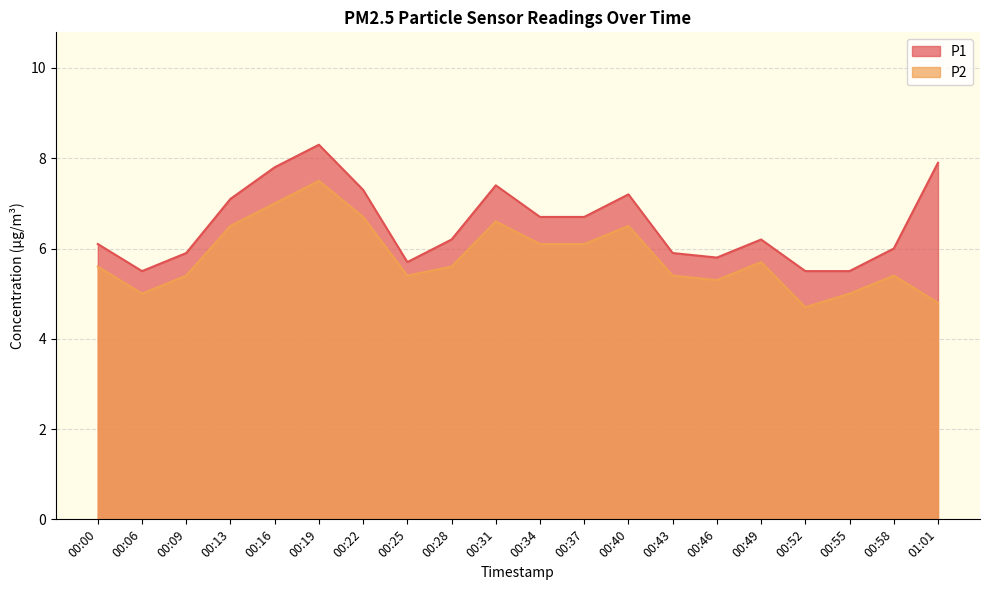

Reading right to left, what are all the values shown in this chart?

P1: 01:01=7.9	00:58=6.0	00:55=5.5	00:52=5.5	00:49=6.2	00:46=5.8	00:43=5.9	00:40=7.2	00:37=6.7	00:34=6.7	00:31=7.4	00:28=6.2	00:25=5.7	00:22=7.3	00:19=8.3	00:16=7.8	00:13=7.1	00:09=5.9	00:06=5.5	00:00=6.1
P2: 01:01=4.8	00:58=5.4	00:55=5.0	00:52=4.7	00:49=5.7	00:46=5.3	00:43=5.4	00:40=6.5	00:37=6.1	00:34=6.1	00:31=6.6	00:28=5.6	00:25=5.4	00:22=6.7	00:19=7.5	00:16=7.0	00:13=6.5	00:09=5.4	00:06=5.0	00:00=5.6